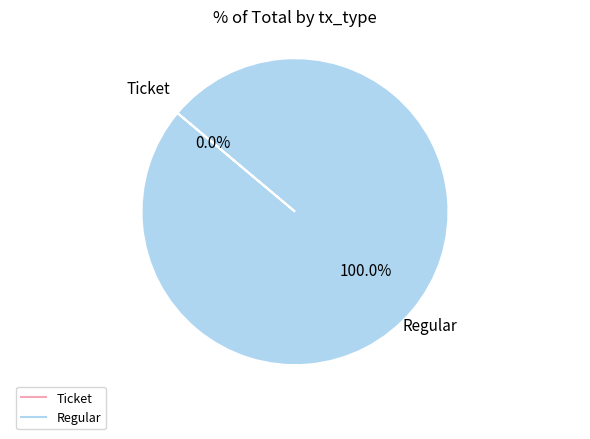

To the nearest percent, what is the combined percentage of Regular and Ticket?

100%